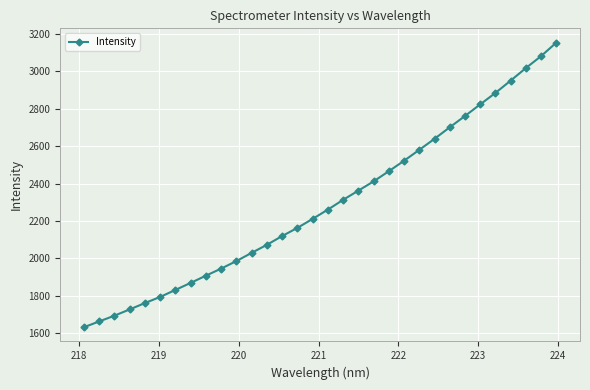

What is the smallest value displayed?

1632.3